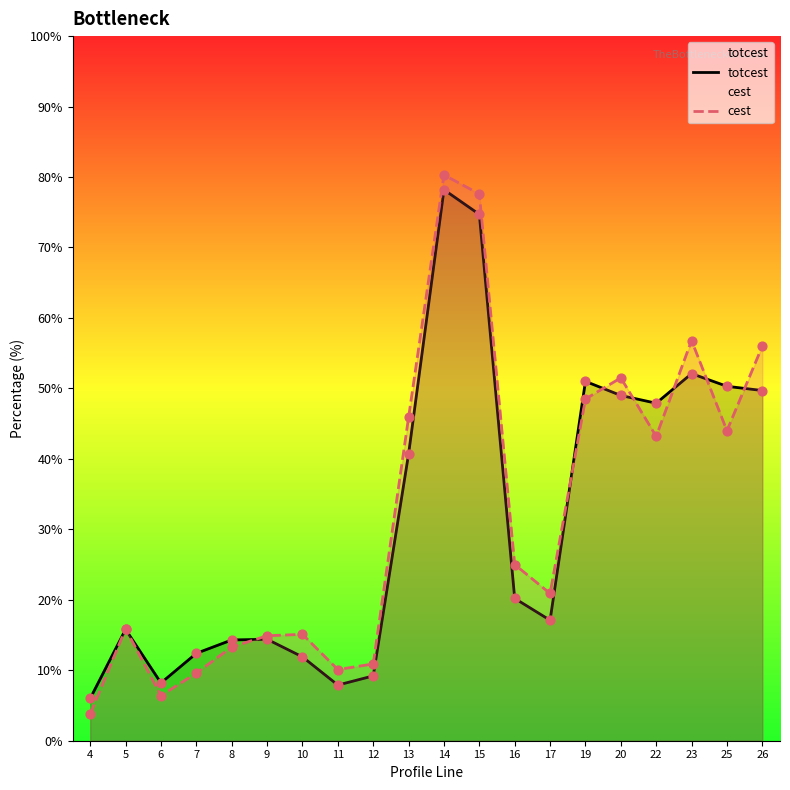

Which series has the largest total across all categories?

cest